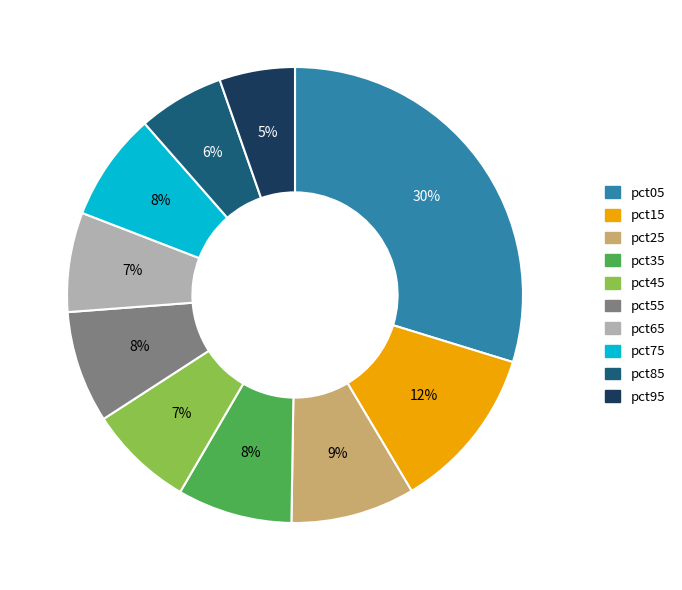

To the nearest percent, what percentage of the pie is pct25?

9%